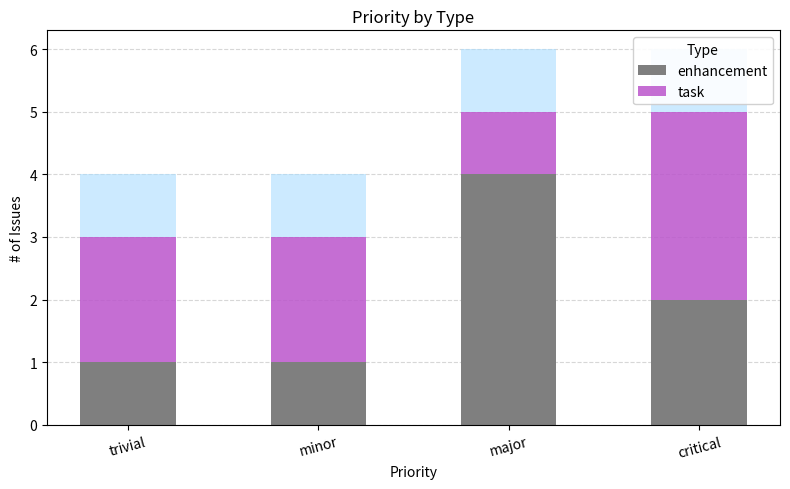

What is the difference between the maximum and minimum values in the enhancement series?

3